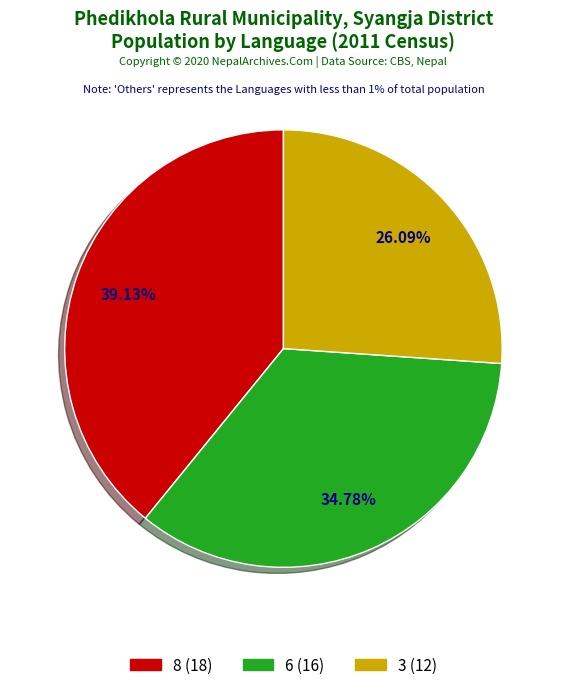

Is there a majority slice in this chart?

No